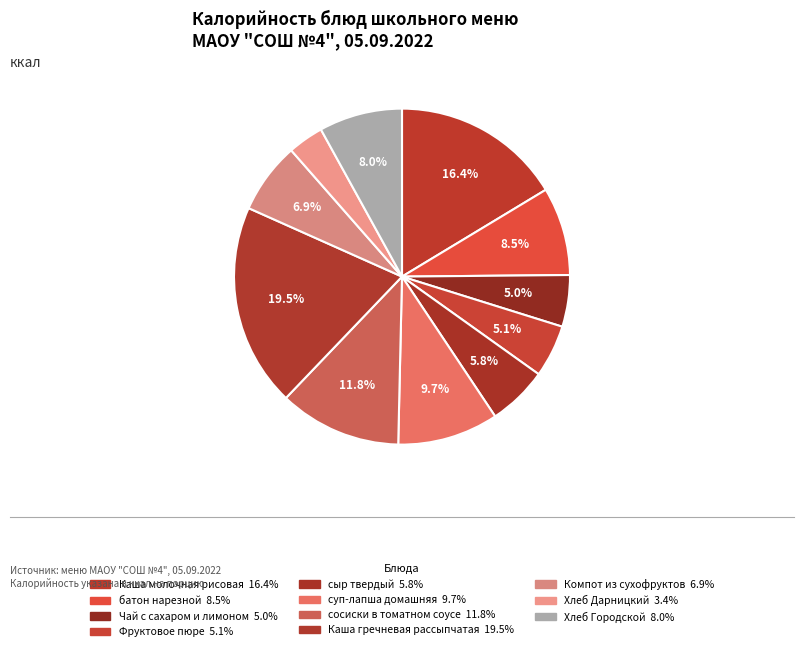

How many segments does this pie chart have?

11